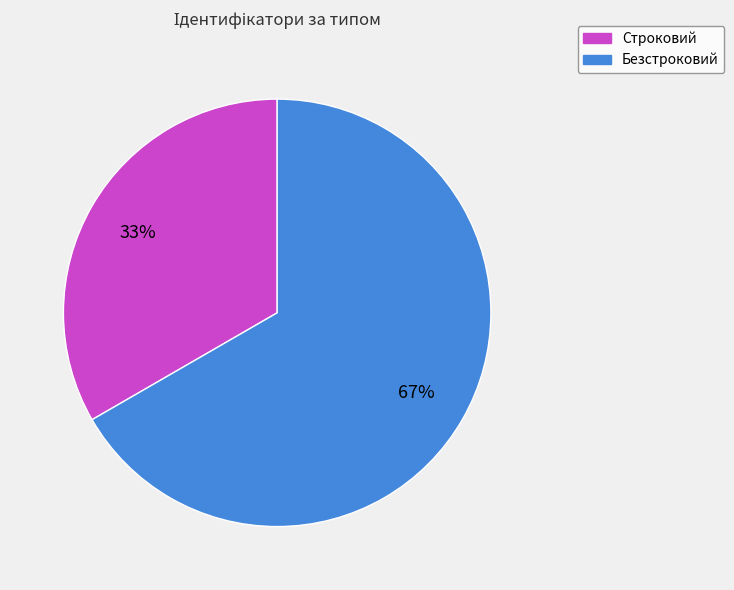

What is the smallest slice in the pie chart?

Строковий